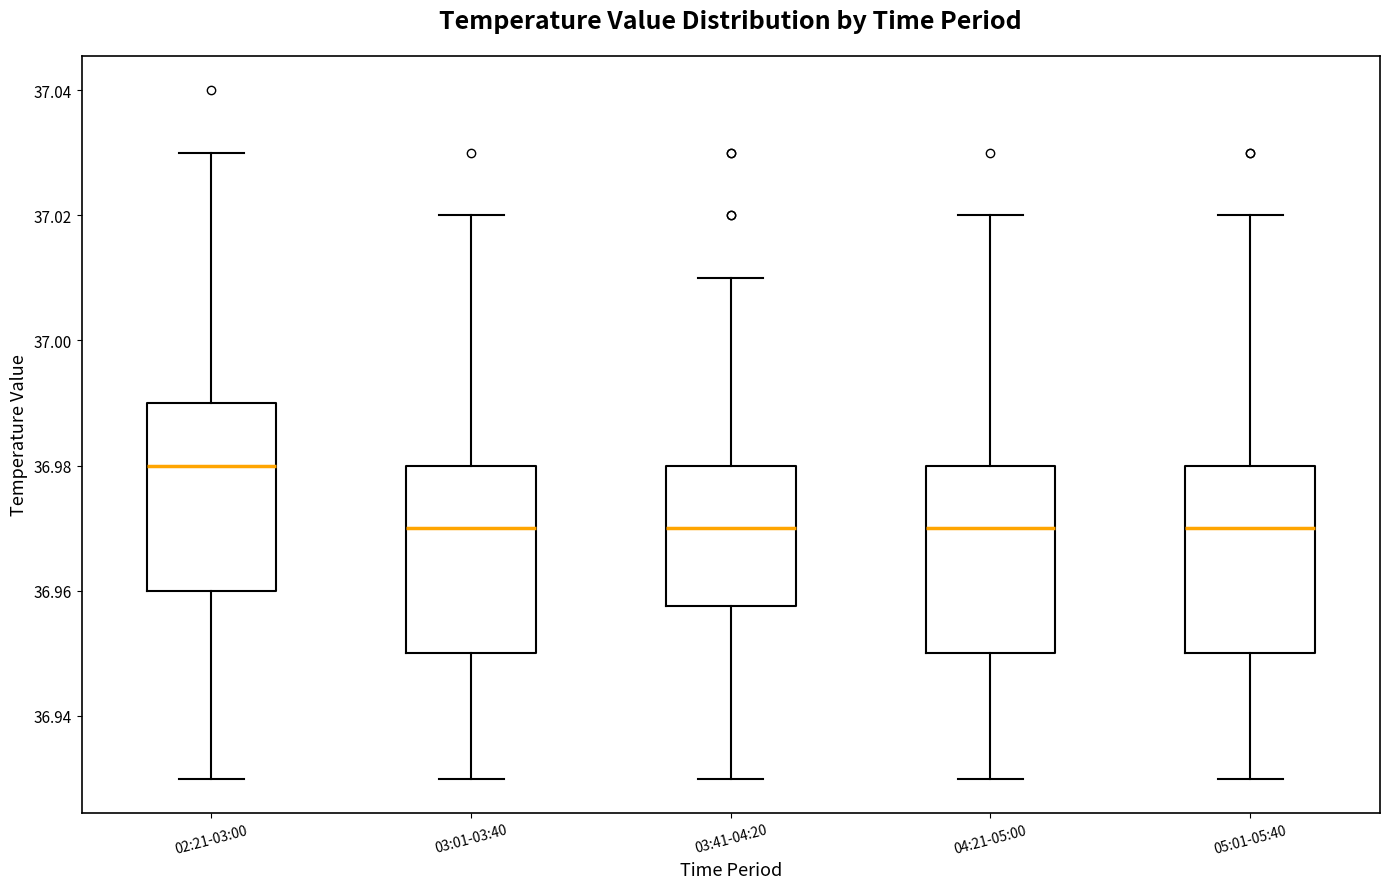

Where does the median line of the box for 02:21-03:00 sit on the y-axis? The values are not printed on the chart, so give them approximately, as read against the axis.

36.980